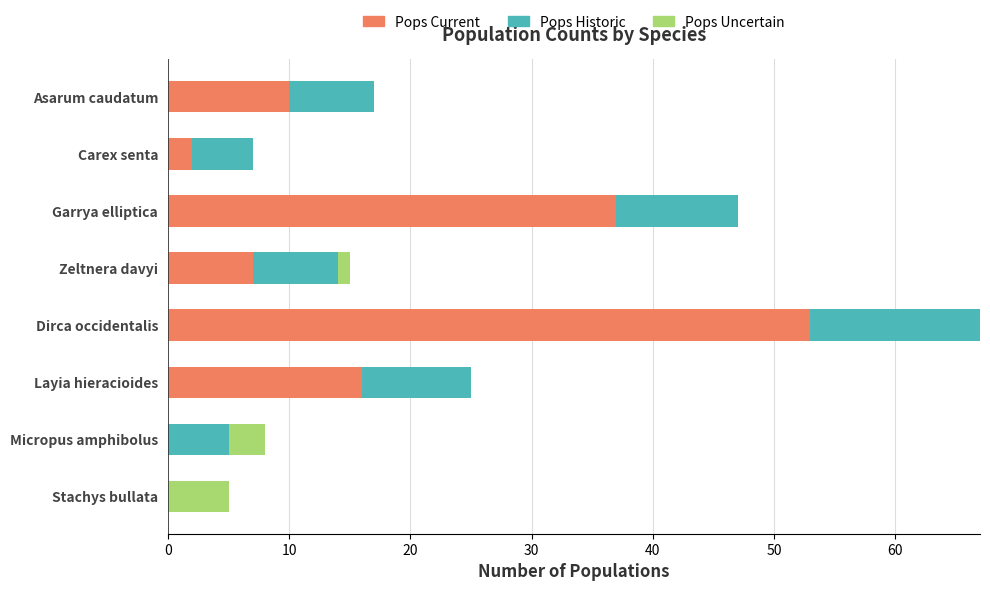

The value of Pops Current at Dirca occidentalis is 32. True or false?

False